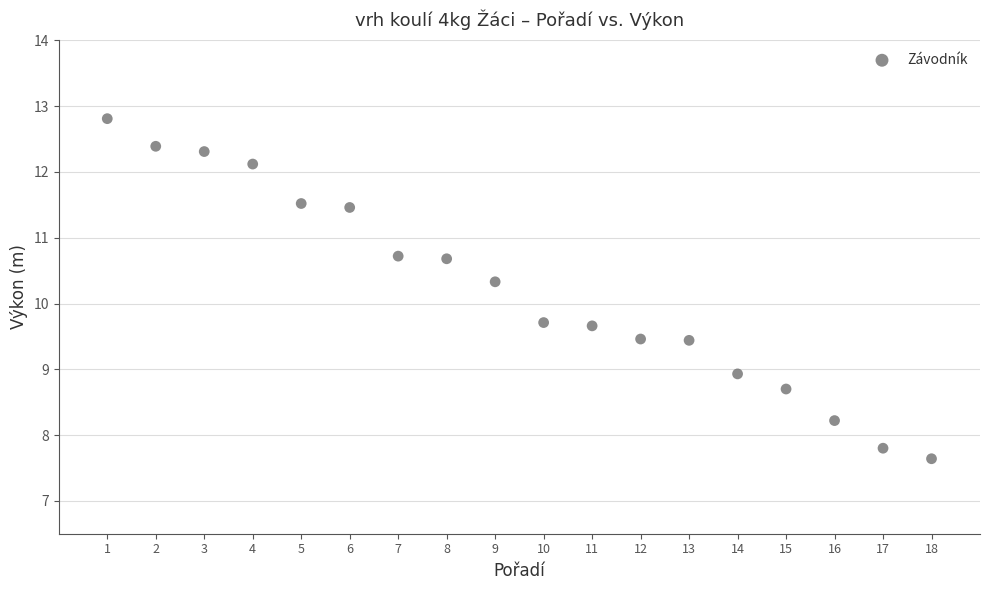

What is the range of Y values (max minus min)?

5.2